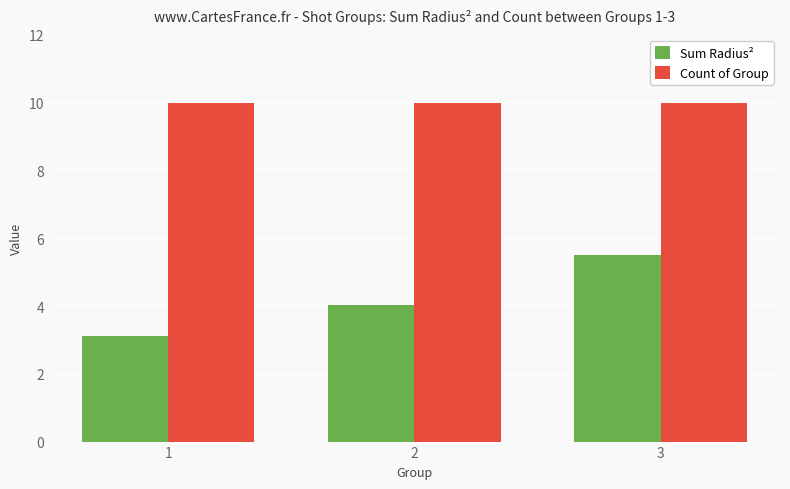

What is the lowest value of the Count of Group series?

10.0